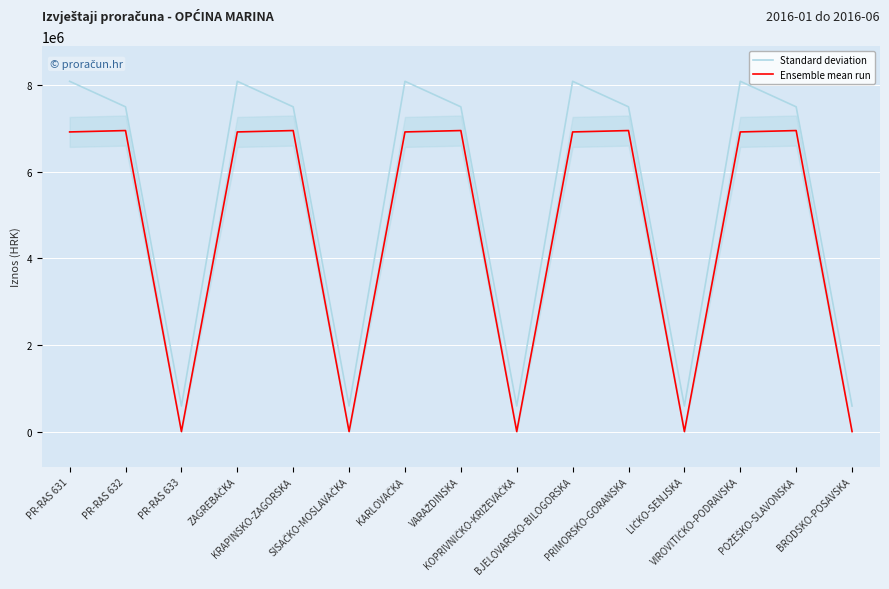

Rank the series by their maximum value, from highest to lowest.

Standard deviation, Ensemble mean run